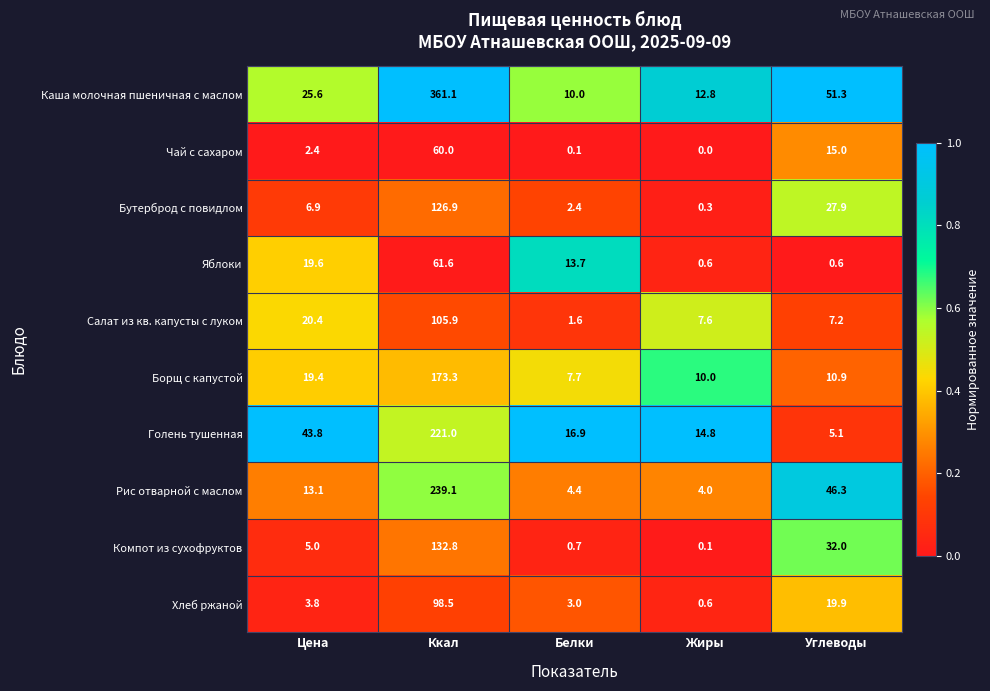

What is the spread (max minus min) of values at Ккал?

301.1